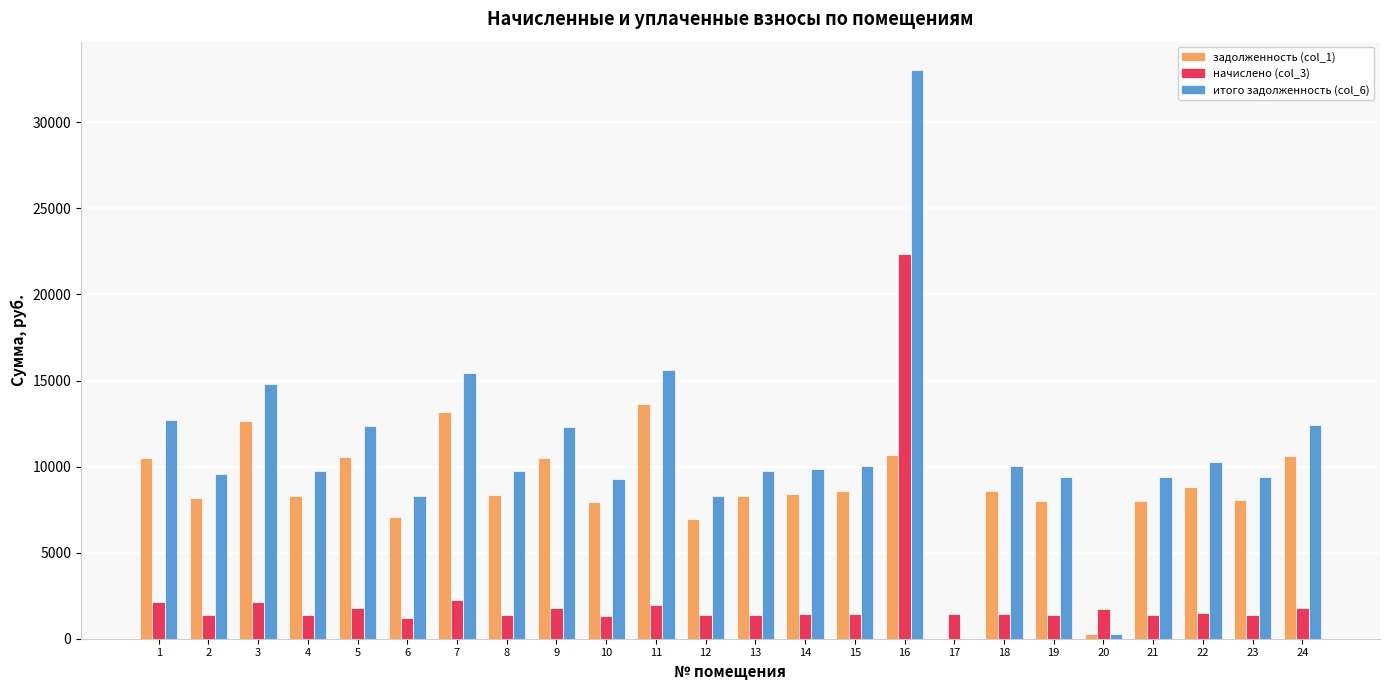

How many data points in задолженность (col_1) are above 8428?

12